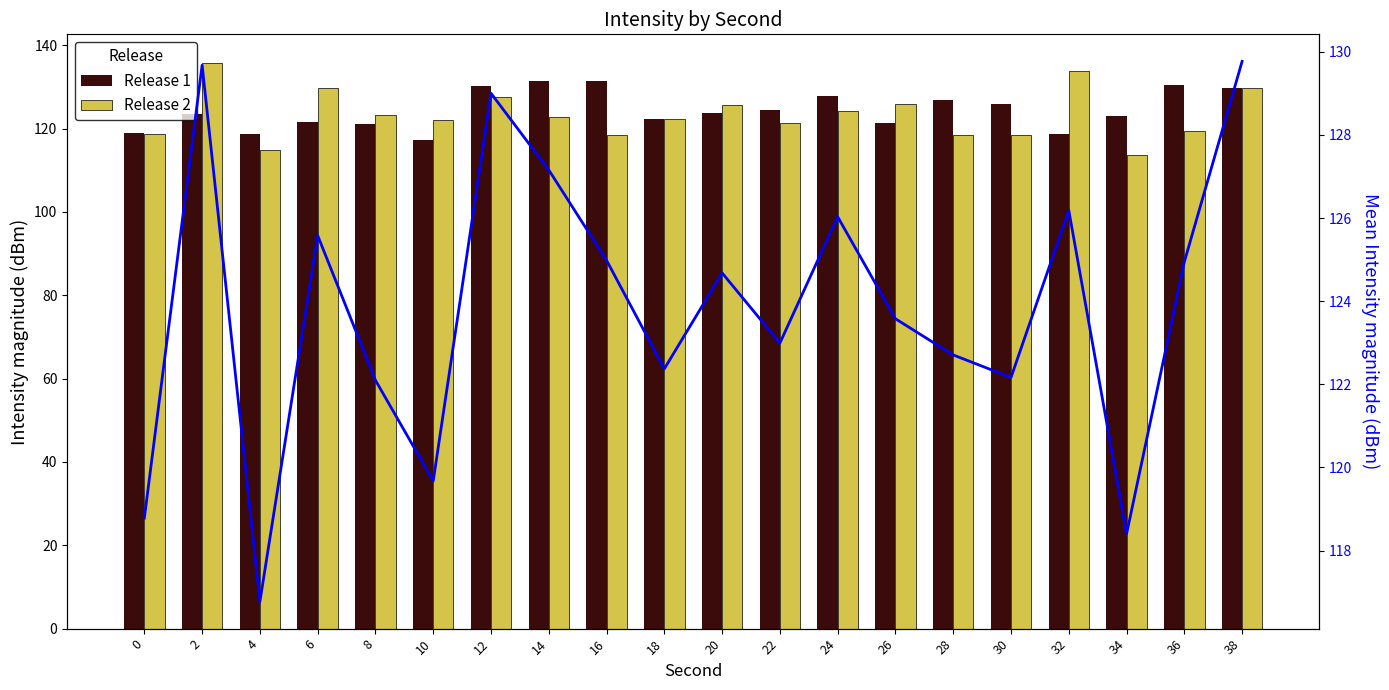

Between 24 and 22, which is larger?

24